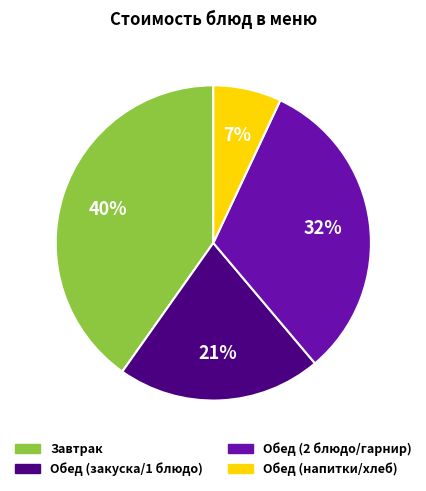

To the nearest percent, what is the difference between the largest and smallest slice percentages?

33%